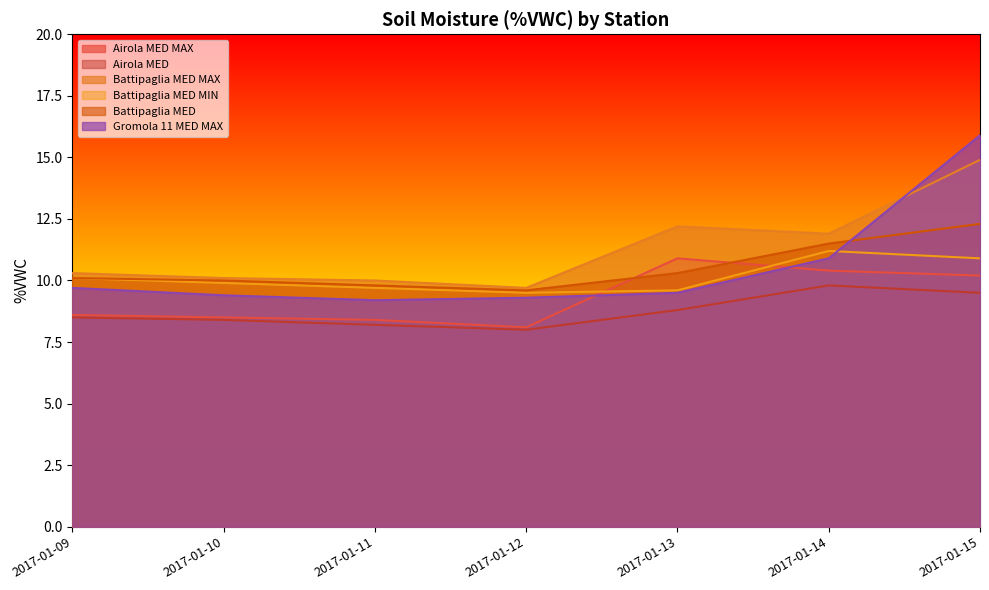

What is the sum of the Gromola 11 MED MAX values at 2017-01-15 and 2017-01-13?

25.4